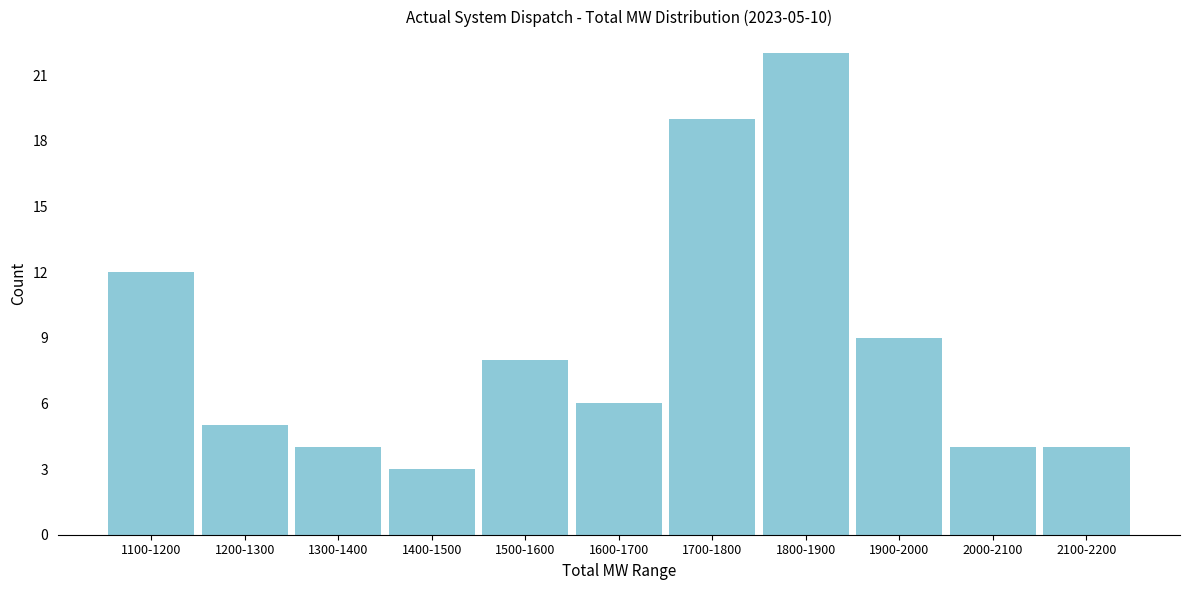

Reading left to right, transcribe all the data shown in this chart.

12	5	4	3	8	6	19	22	9	4	4